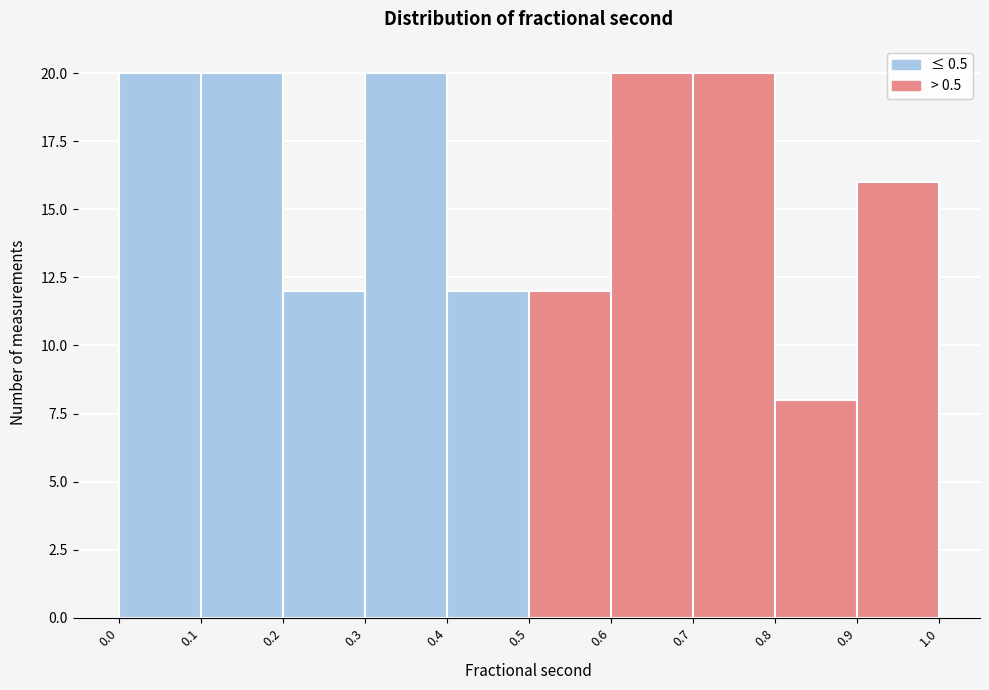

Reading left to right, list every bar in this chart as the range it spans on the x-axis followed by its height. The values are not printed on the chart, so give them approximately, as read against the axis.

0.0 to 0.1: 20
0.1 to 0.2: 20
0.2 to 0.3: 12
0.3 to 0.4: 20
0.4 to 0.5: 12
0.5 to 0.6: 12
0.6 to 0.7: 20
0.7 to 0.8: 20
0.8 to 0.9: 8
0.9 to 1.0: 16